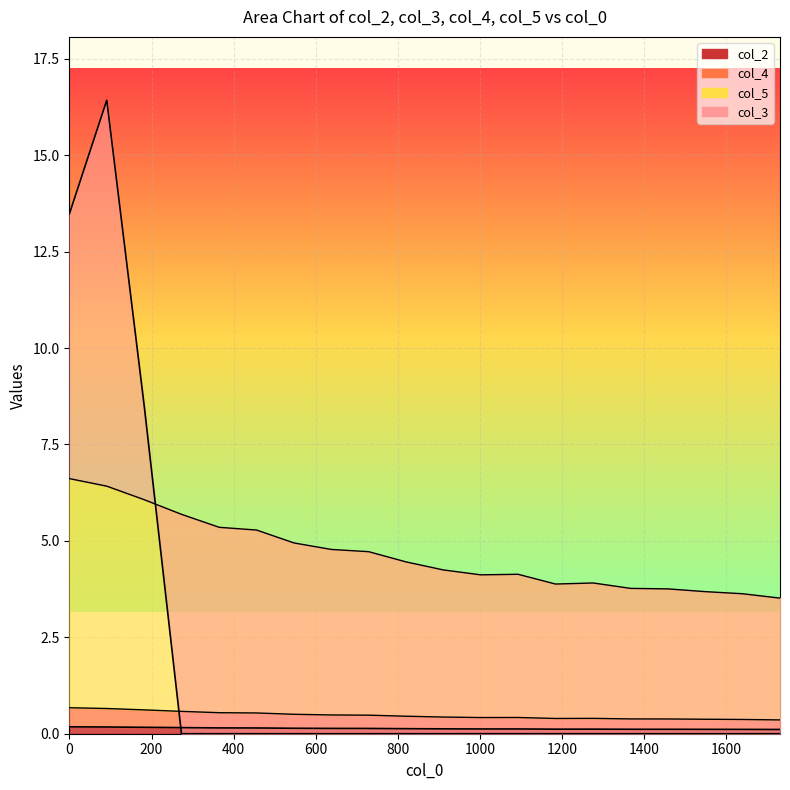

Reading left to right, transcribe all the data shown in this chart.

col_2: 0.2	0.2	0.2	0.2	0.2	0.1	0.1	0.1	0.1	0.1	0.1	0.1	0.1	0.1	0.1	0.1	0.1	0.1	0.1	0.1
col_4: 0.7	0.7	0.6	0.6	0.5	0.5	0.5	0.5	0.5	0.5	0.4	0.4	0.4	0.4	0.4	0.4	0.4	0.4	0.4	0.4
col_5: 6.6	6.4	6.1	5.7	5.4	5.3	4.9	4.8	4.7	4.5	4.2	4.1	4.1	3.9	3.9	3.8	3.8	3.7	3.6	3.5
col_3: 13.5	16.4	8.5	0.0	0.0	0.0	0.0	0.0	0.0	0.0	0.0	0.0	0.0	0.0	0.0	0.0	0.0	0.0	0.0	0.0